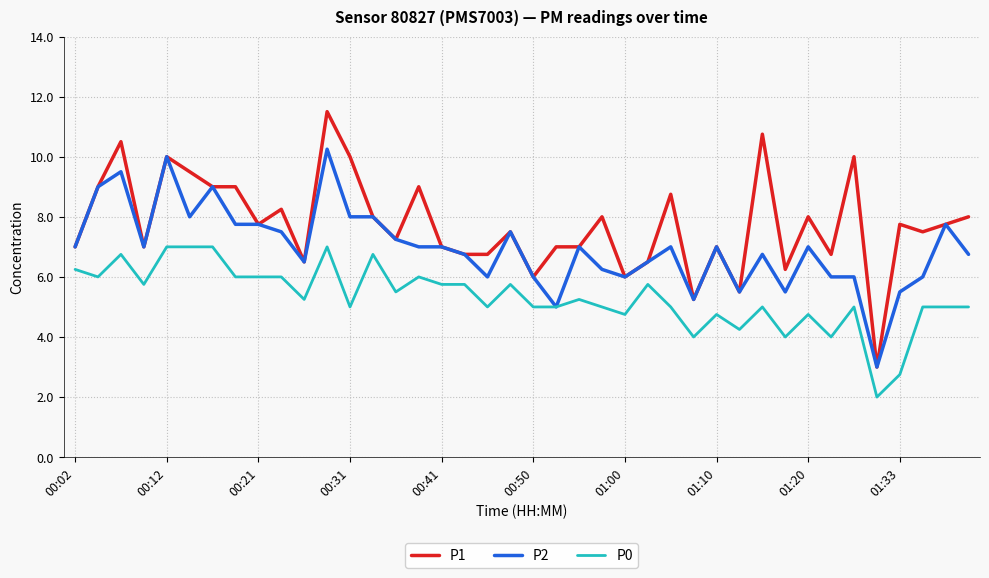

How many series are shown in this chart?

3